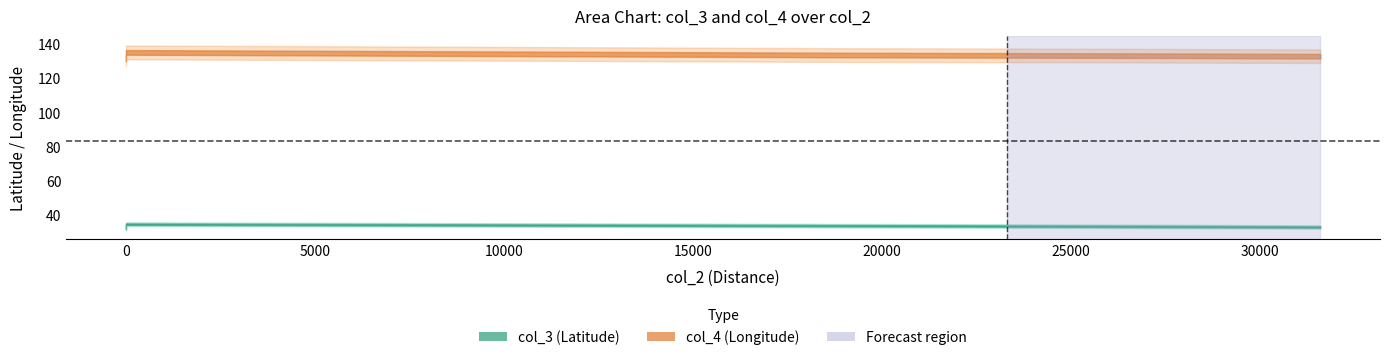

Which series has the widest spread of values?

col_4